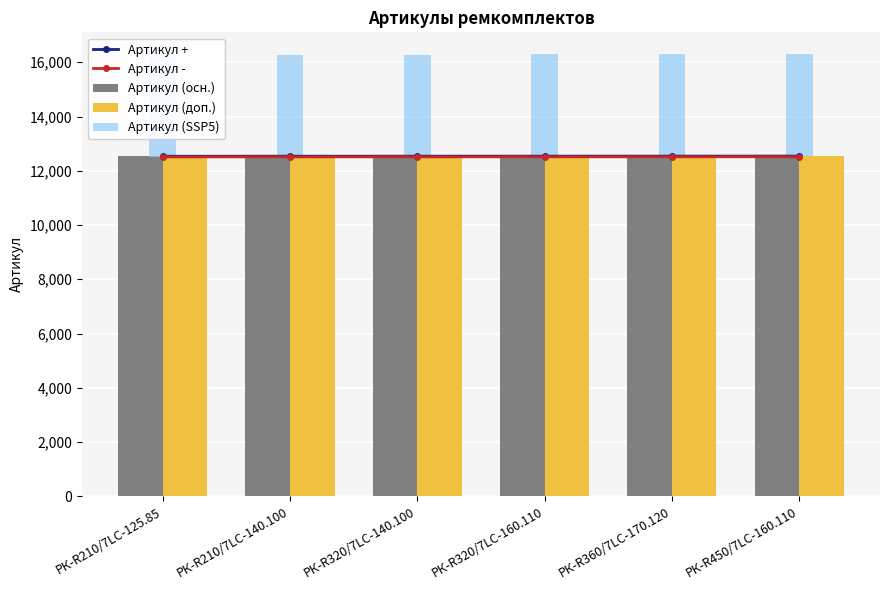

The Артикул (доп.) series shows 7337.0 at РК-R210/7LC-125.85. True or false?

False